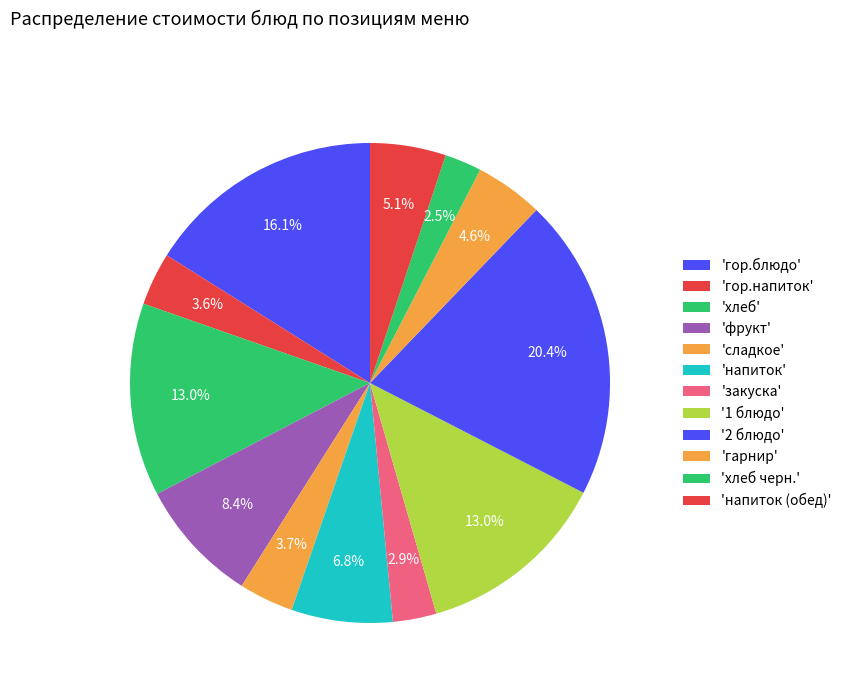

How many segments does this pie chart have?

12